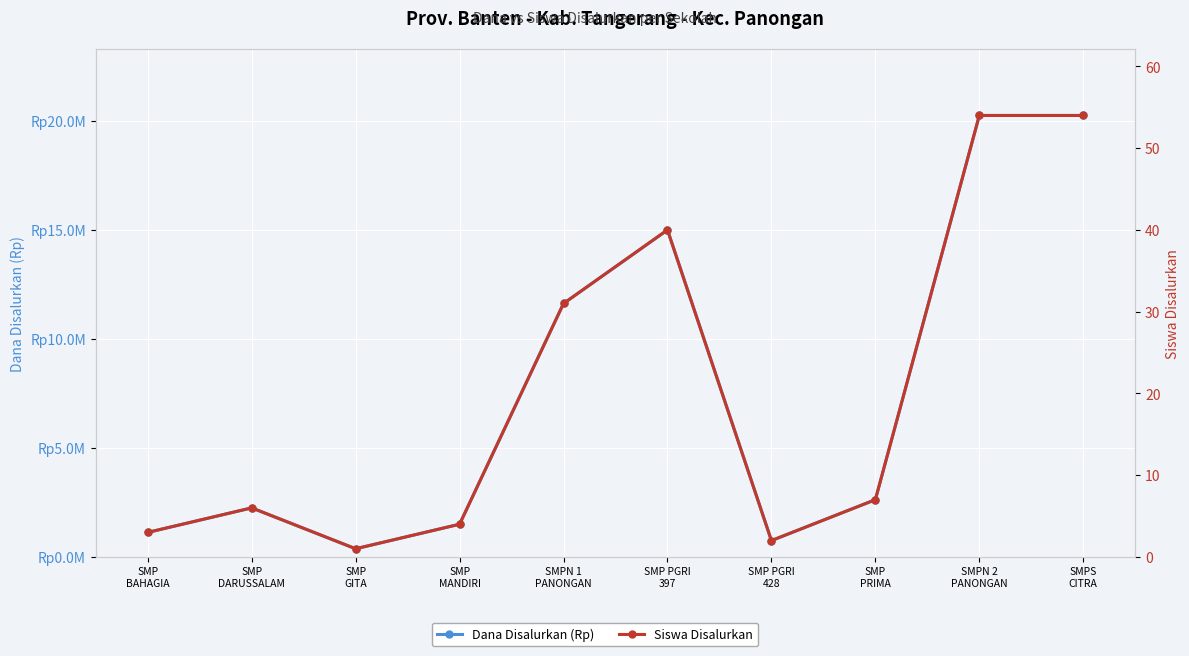

Which has a higher value, SMP
MANDIRI or SMP PGRI
428?

SMP
MANDIRI